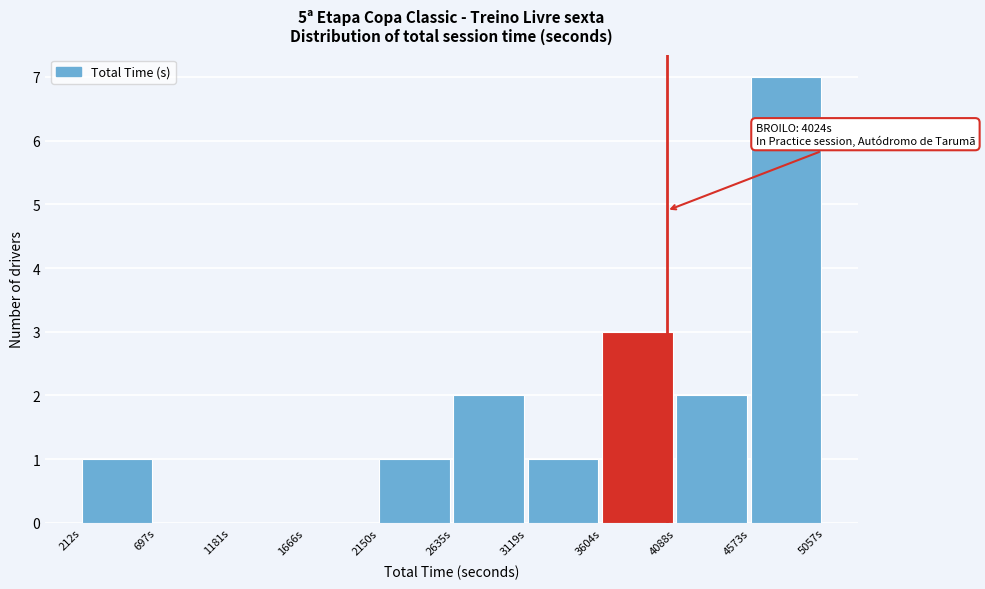

Over which range of the x-axis is the bar tallest?

4550 to 5050